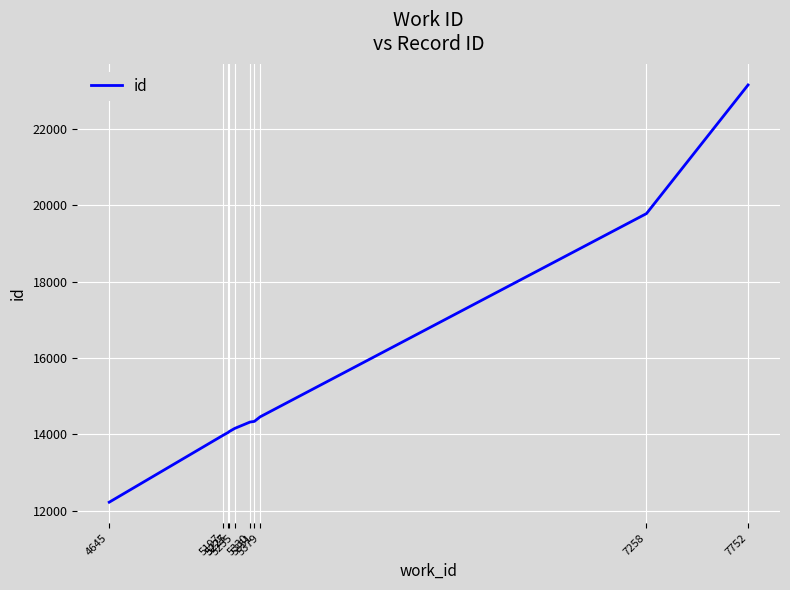

Is it true that the value at 5255 is 14156?

True